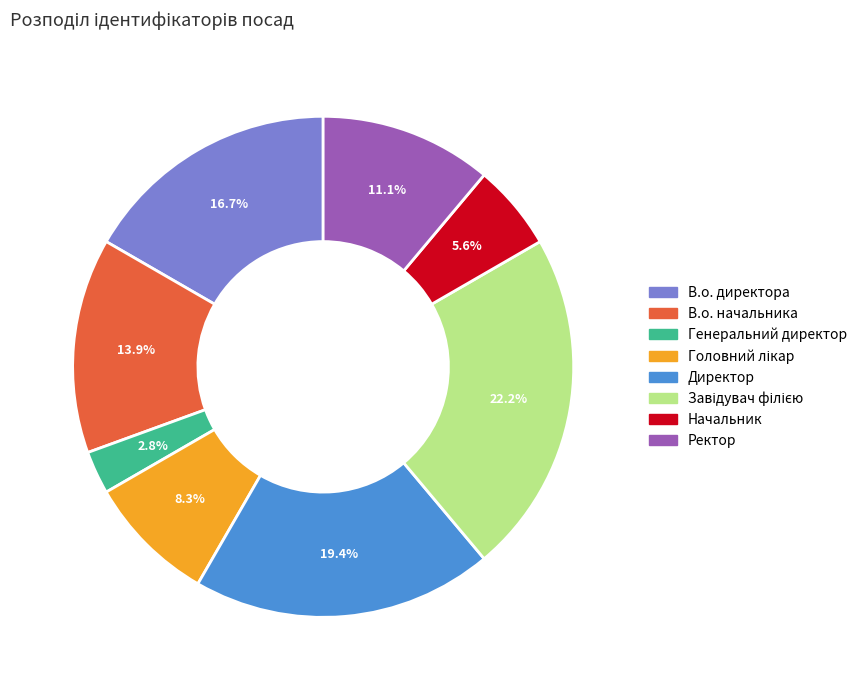

Which has a higher value, В.о. начальника or Директор?

Директор